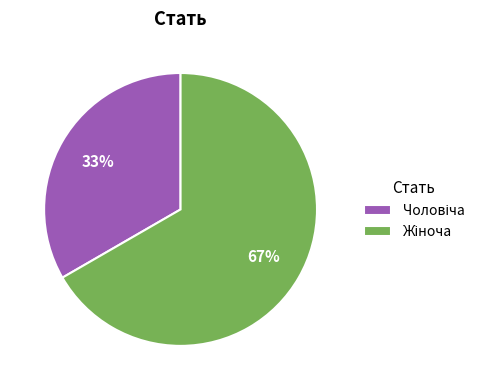

How many slices are in this pie chart?

2